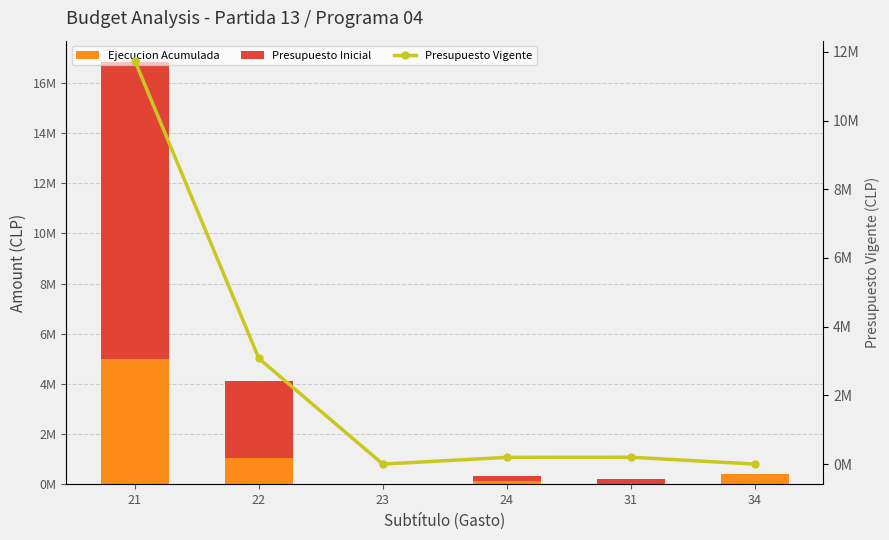

What is the sum of the Presupuesto Vigente values at 22 and 24?

3270211